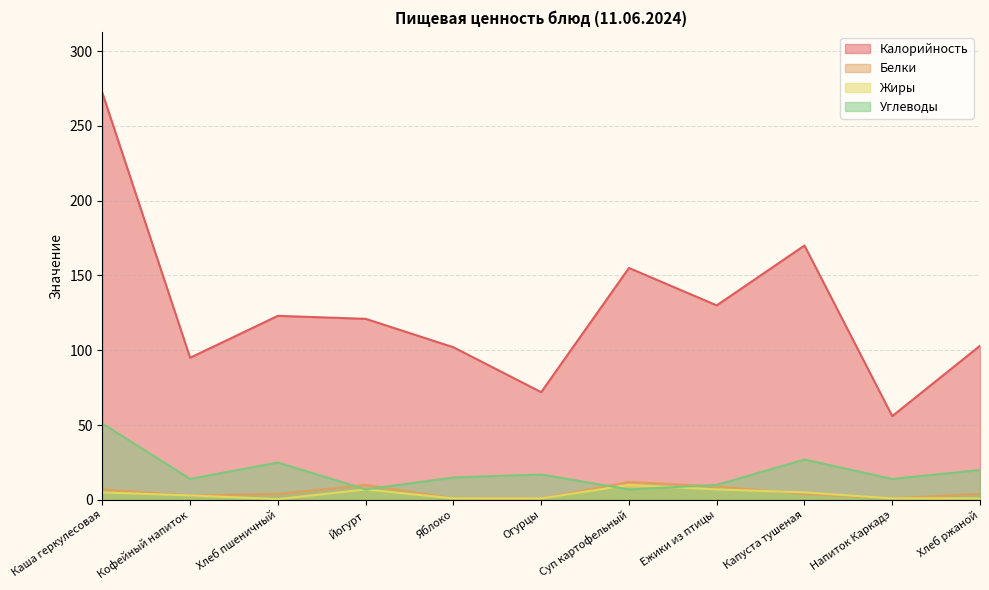

What is the highest value of the Жиры series?

10.0